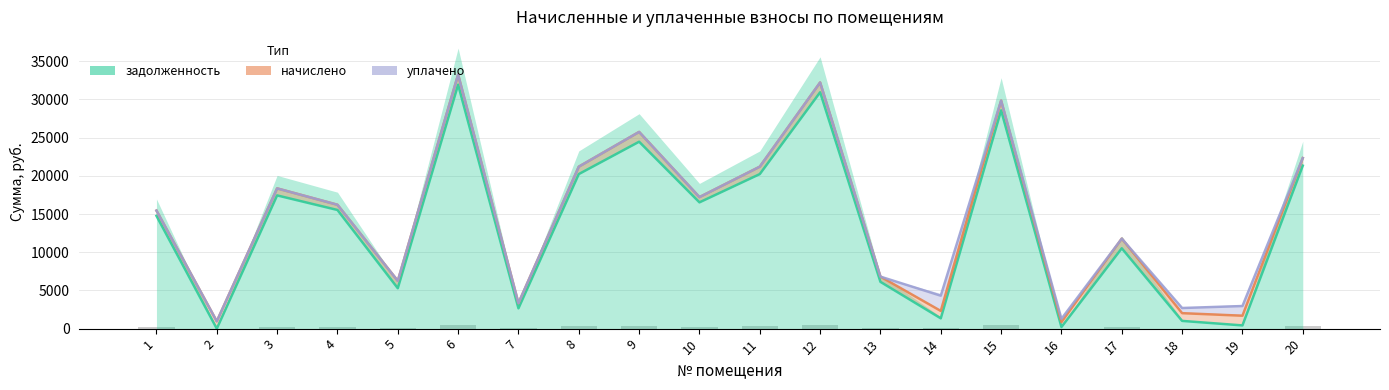

What is the difference between the second highest and minimum values in the начислено series?

31362.6